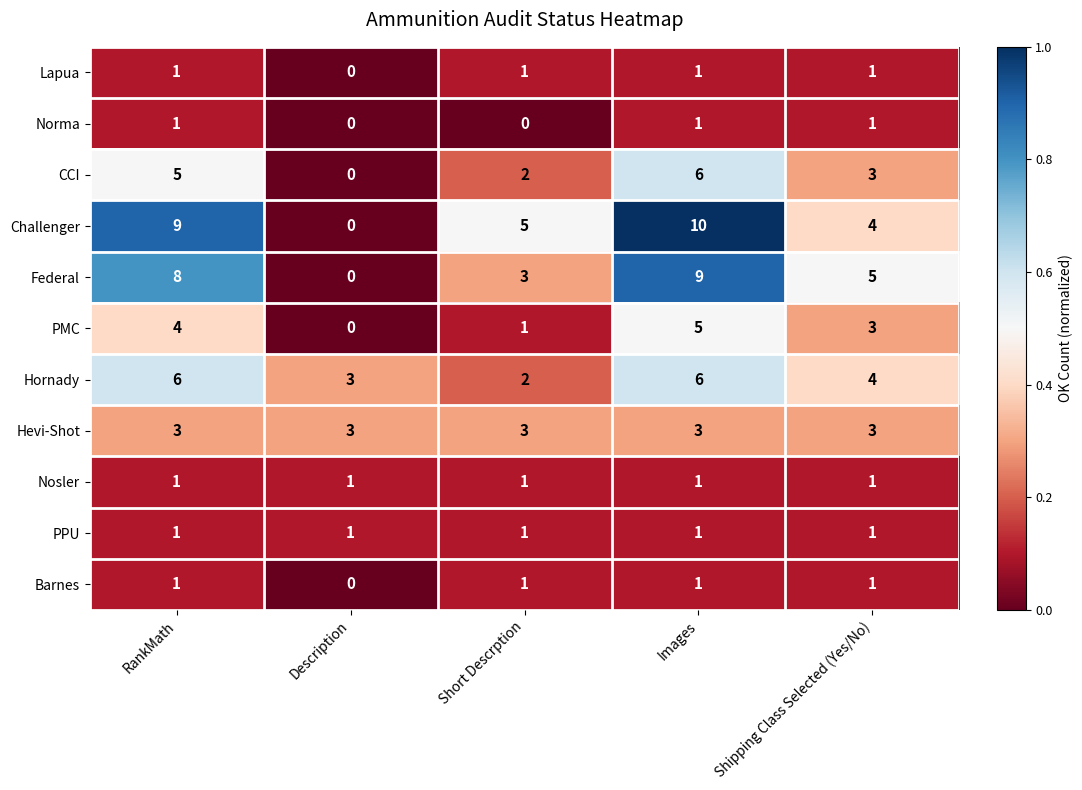

How many values in PMC are above zero?

4